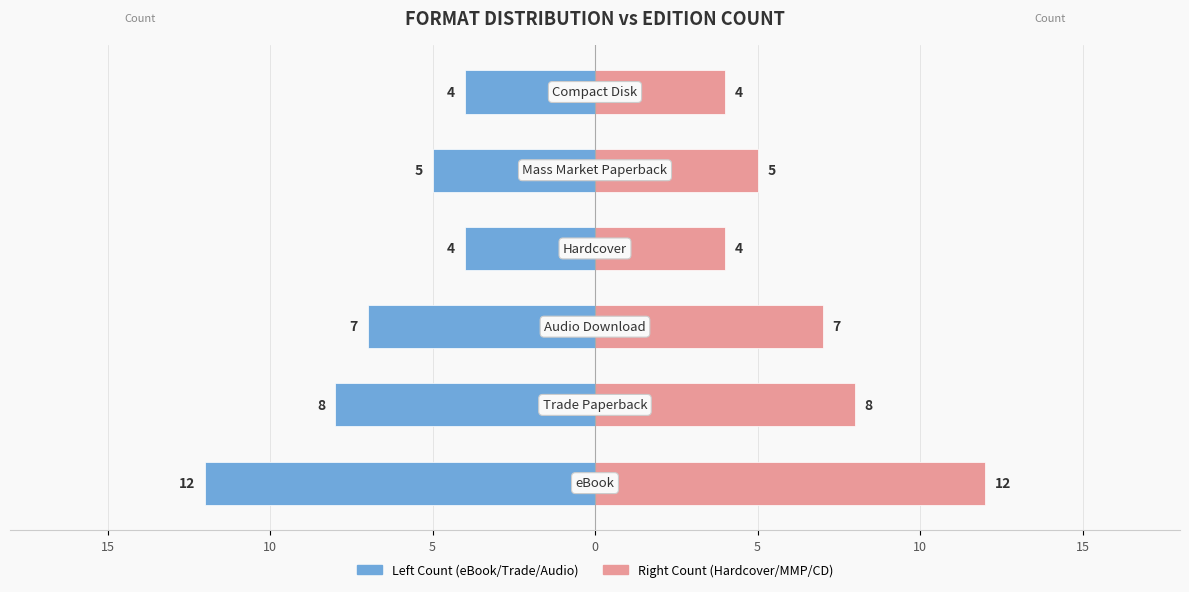

Is it true that Hardcover / MMP / CD formats equals 7 at 15?

False